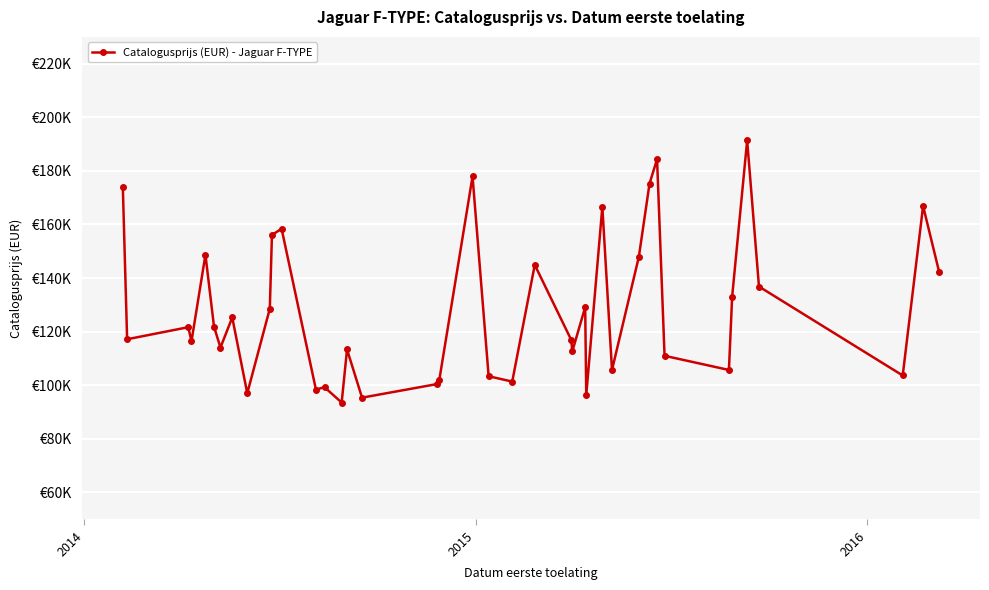

What is the greatest value displayed?

191371